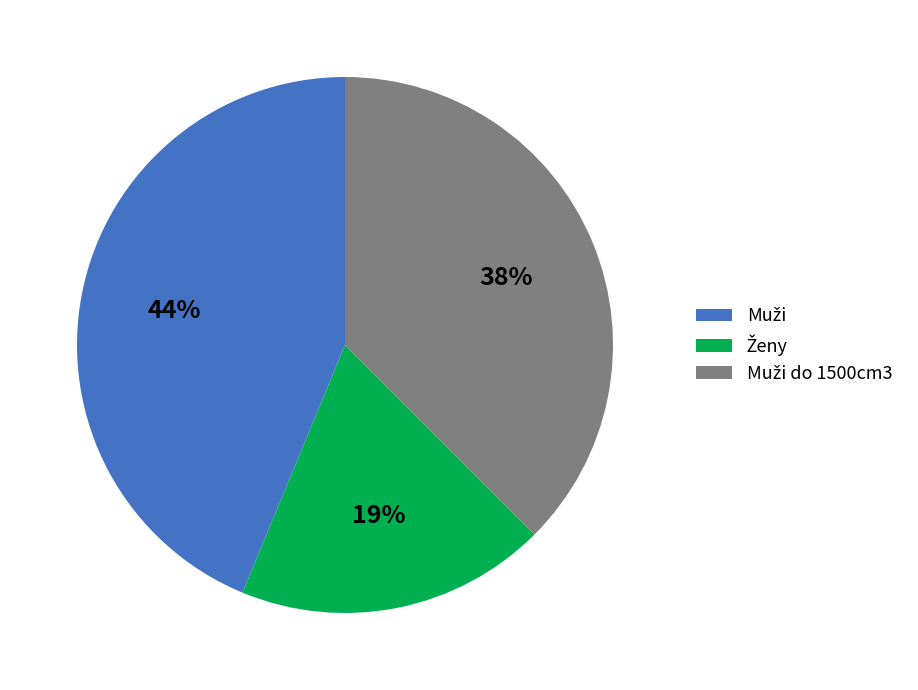

To the nearest percent, what is the average slice percentage?

33%